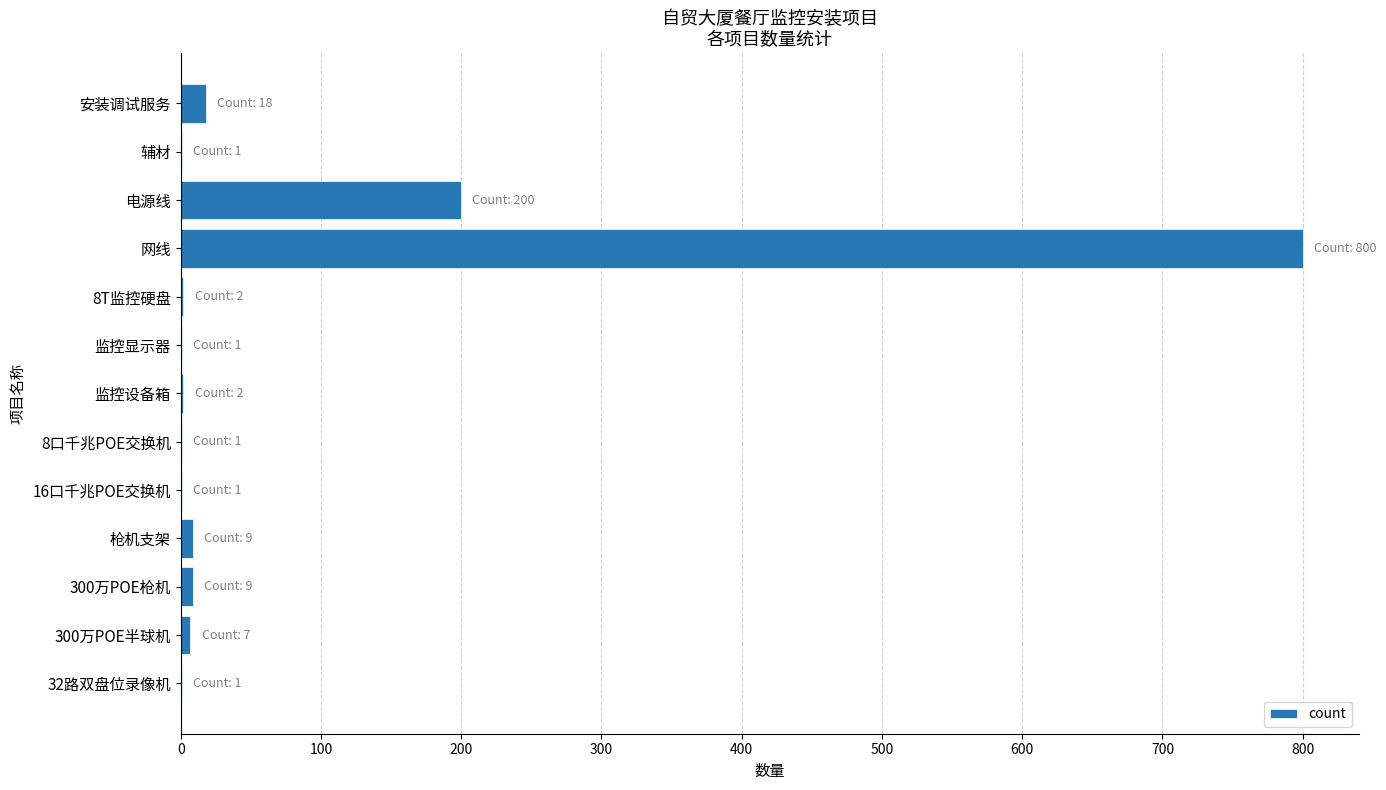

Where is the data nearest to the value 400?

电源线